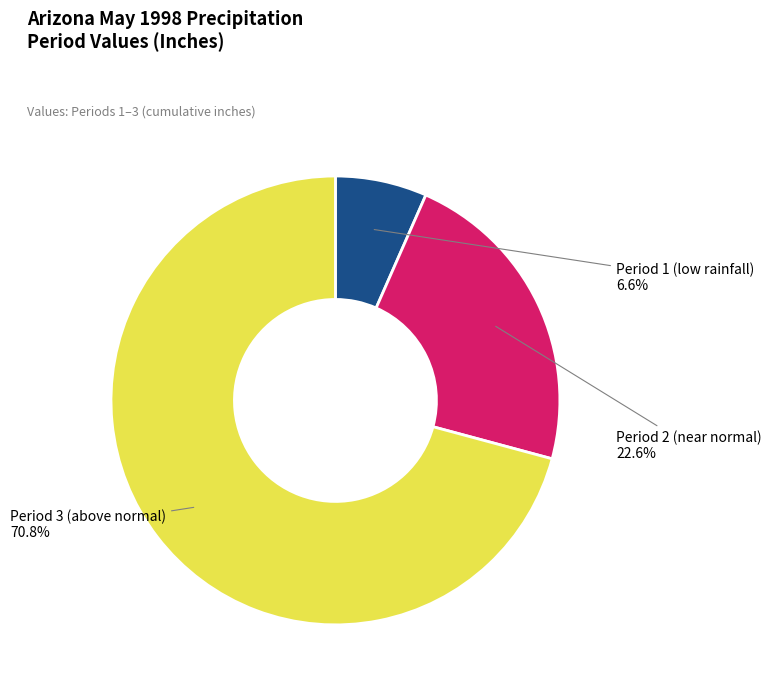

Does any single category account for the majority?

Yes